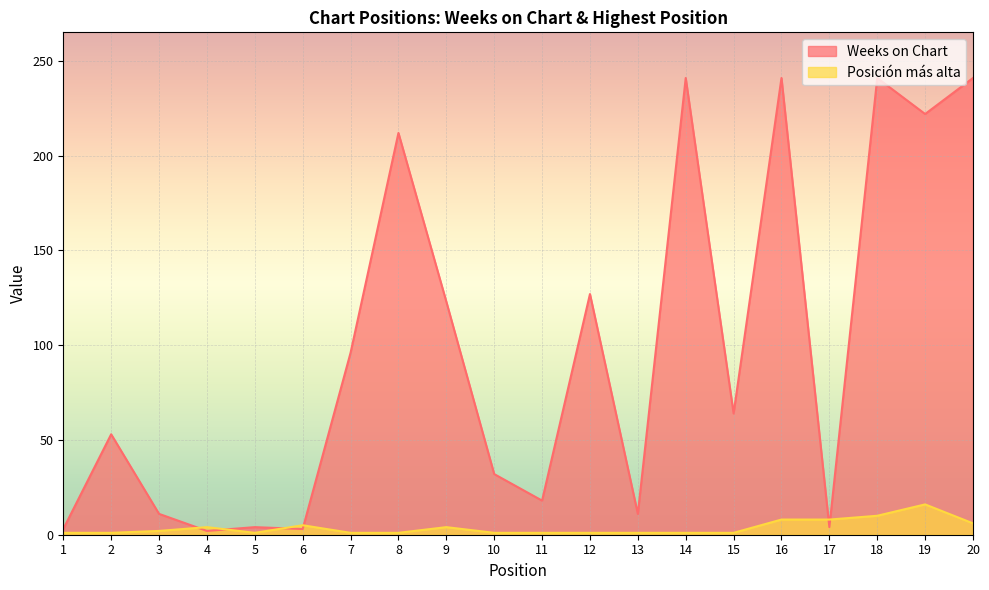

Reading left to right, extract all data points from this chart.

Weeks on Chart: 1=3	2=53	3=11	4=2	5=4	6=3	7=96	8=212	9=123	10=32	11=18	12=127	13=11	14=241	15=64	16=241	17=4	18=241	19=222	20=241
Posición más alta: 1=1	2=1	3=2	4=4	5=1	6=5	7=1	8=1	9=4	10=1	11=1	12=1	13=1	14=1	15=1	16=8	17=8	18=10	19=16	20=6